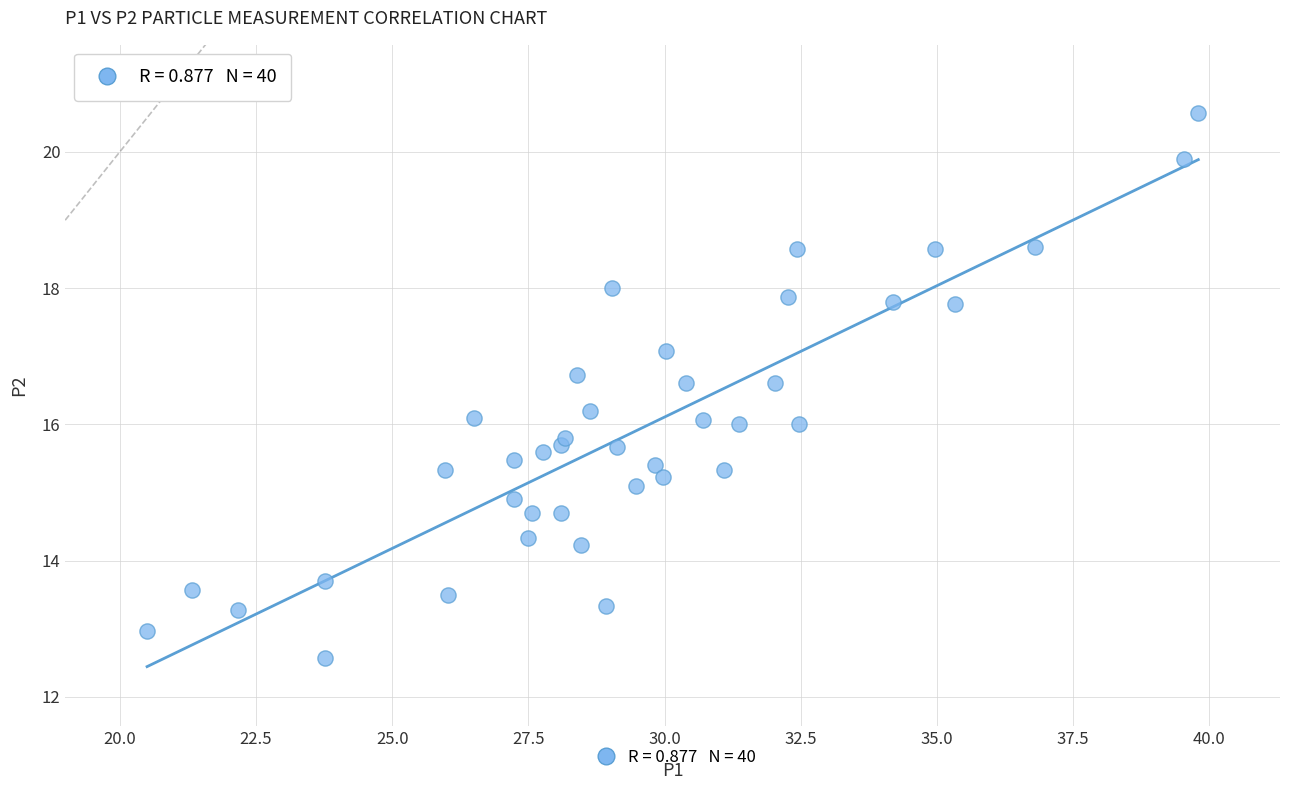

What is the range of X values (max minus min)?

19.3